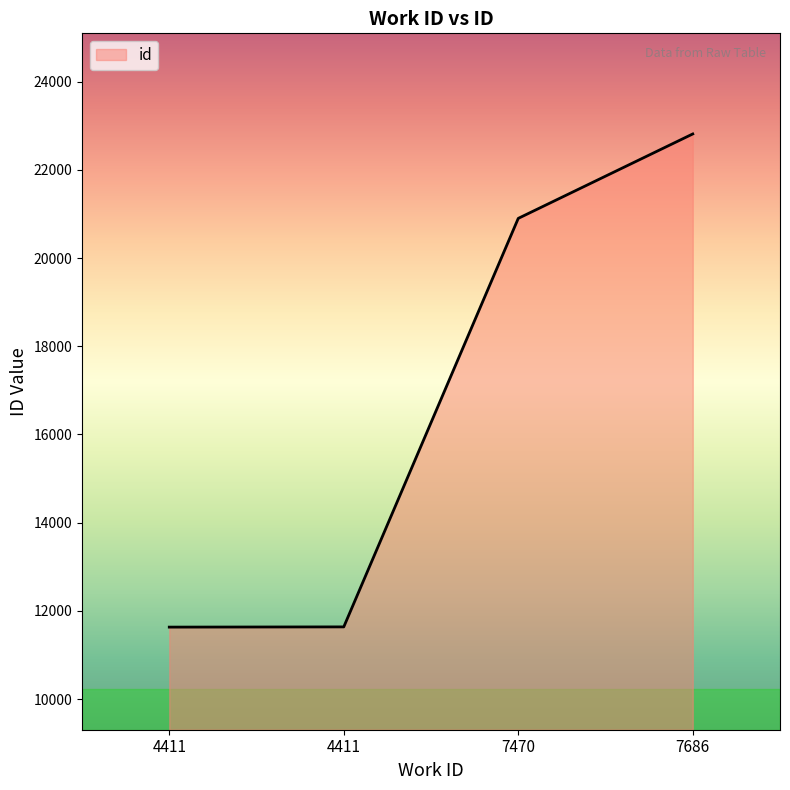

What is the difference between the second highest and minimum values?

9267